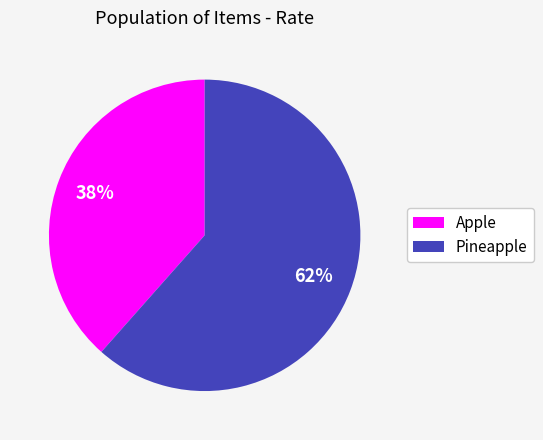

Do Apple and Pineapple together represent more than half of the pie?

Yes